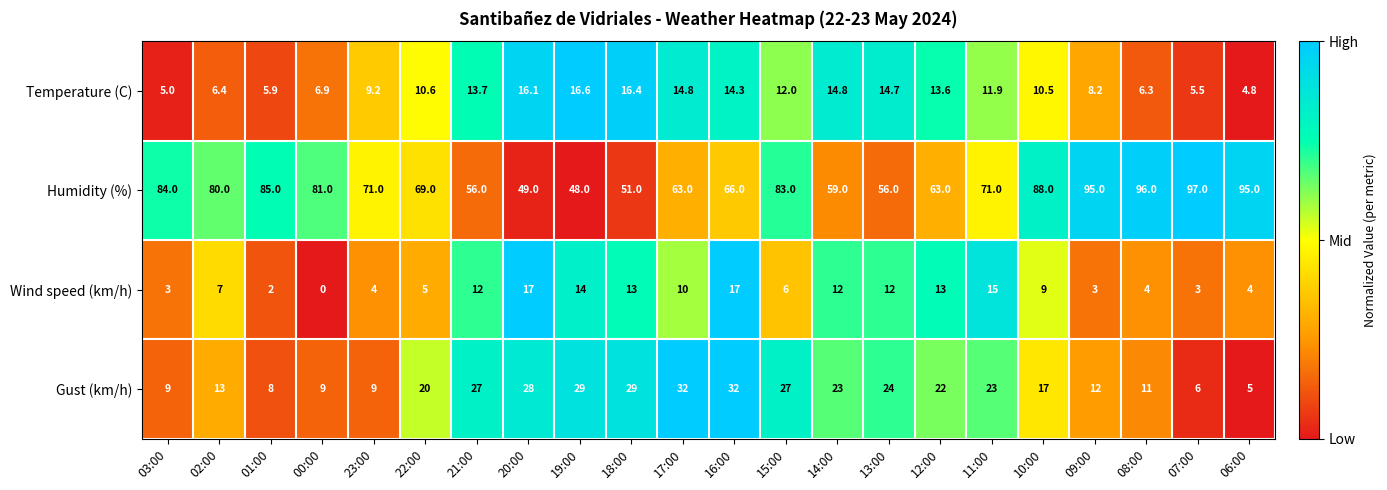

Which category has the highest value across all series?

07:00